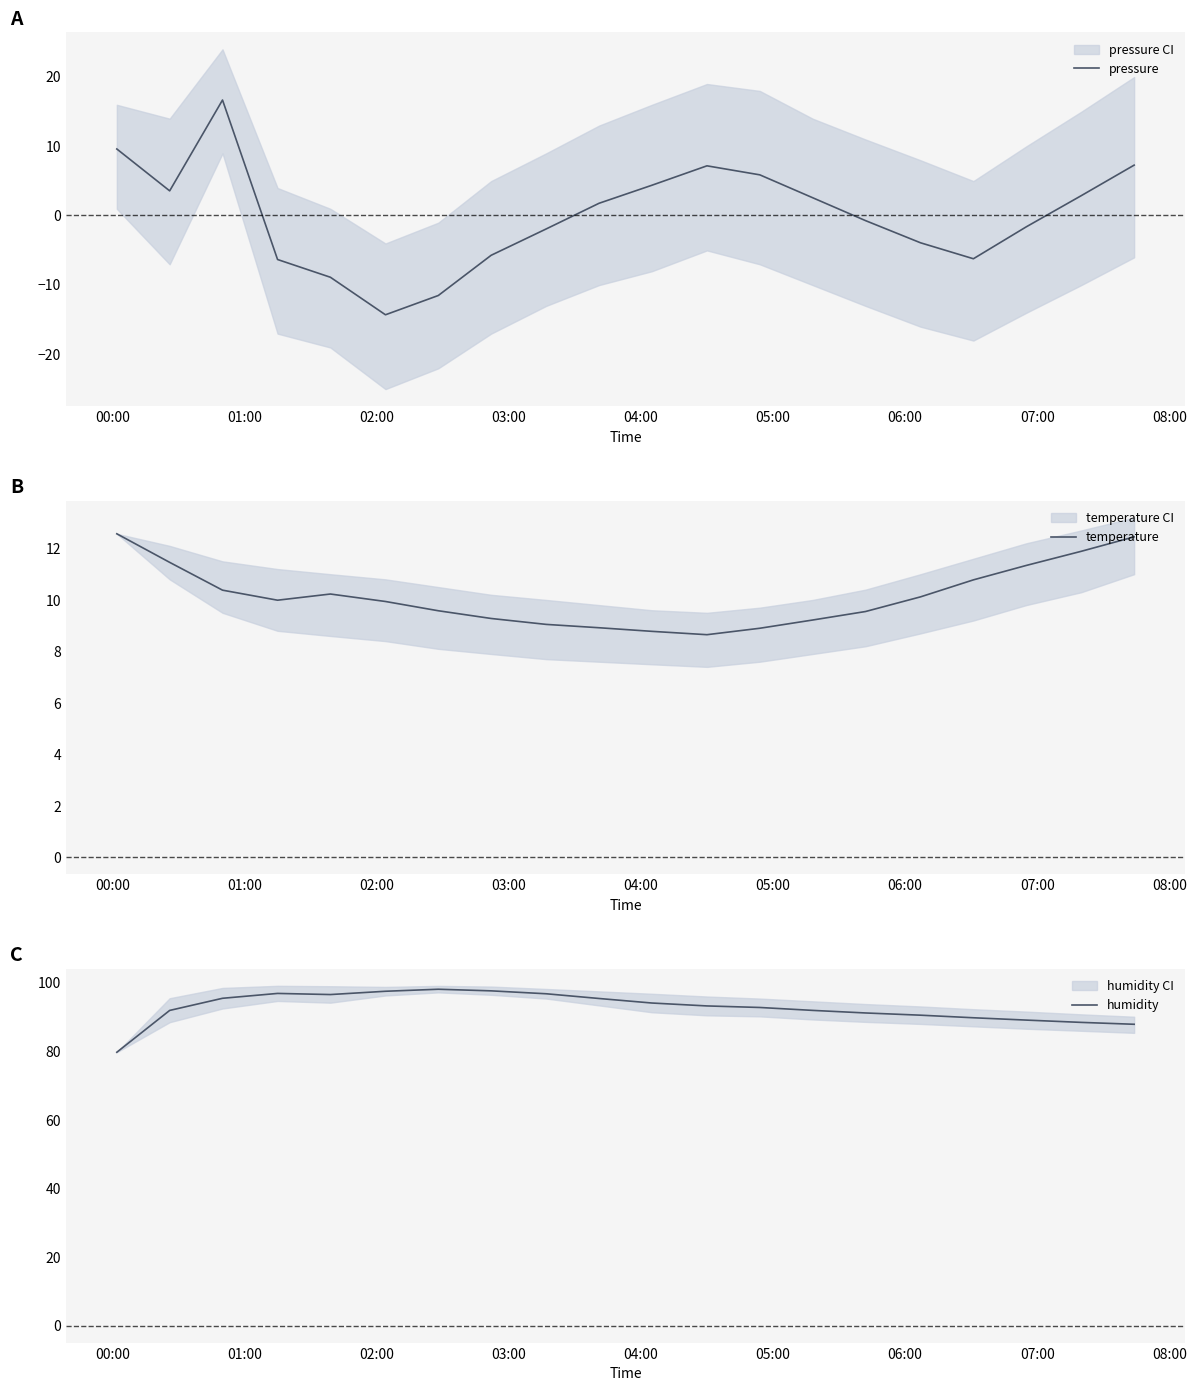

What is the value of the pressure point at the 19th from the left?

2.8